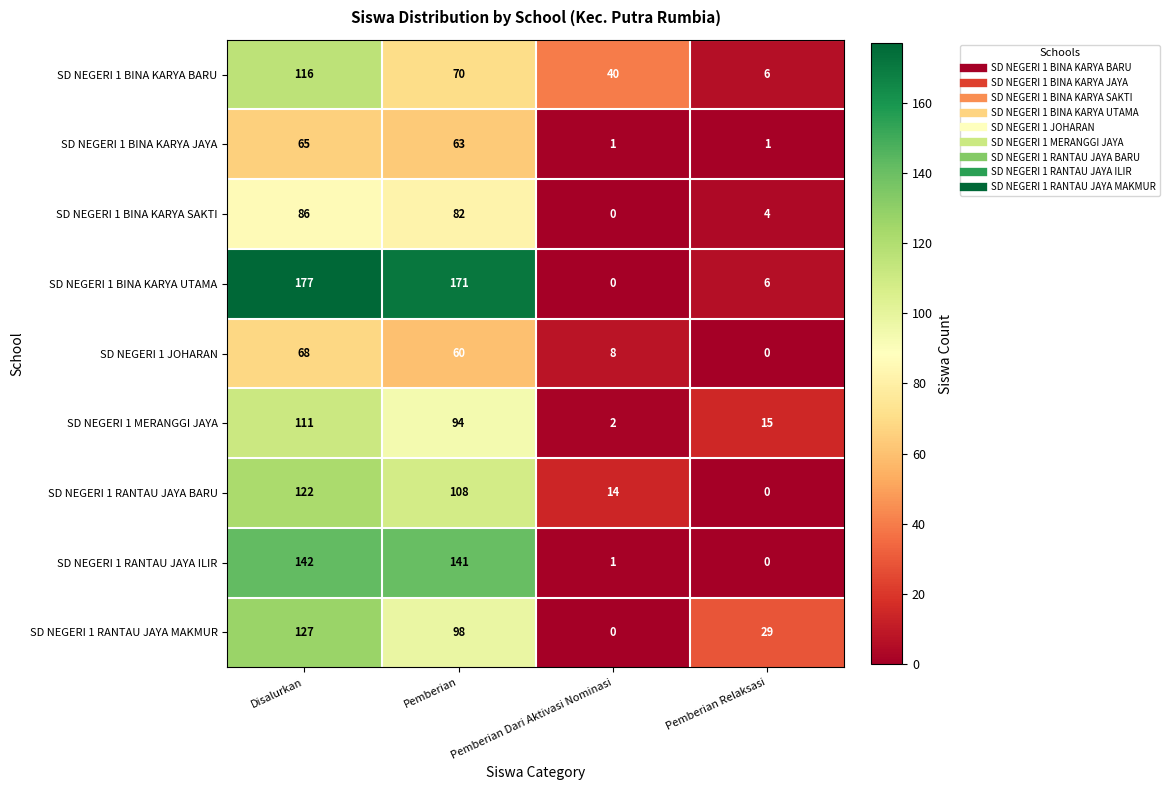

The SD NEGERI 1 MERANGGI JAYA series shows 9 at Pemberian Relaksasi. True or false?

False